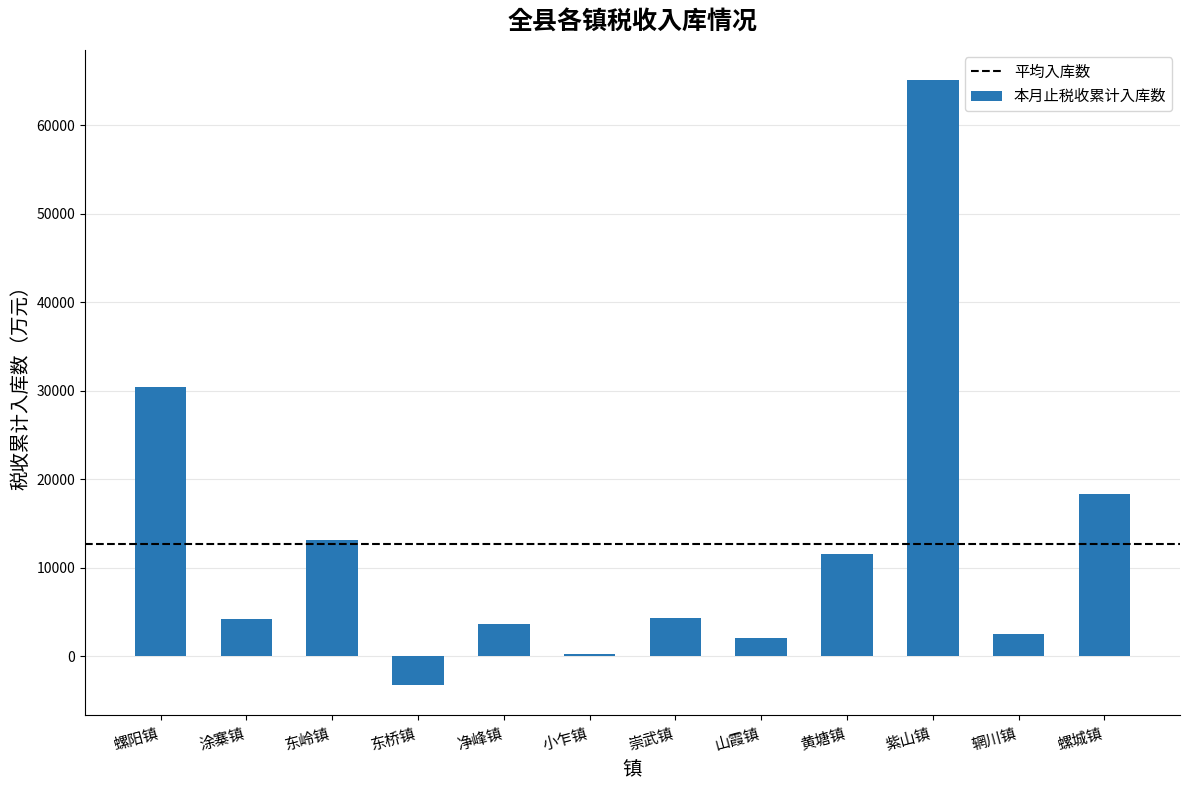

What is the sum of all values?

151920